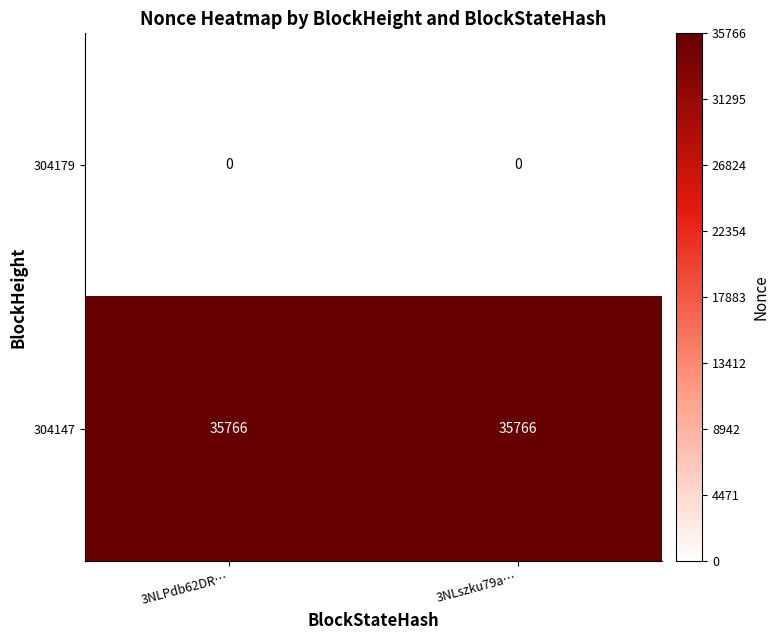

What is the difference between the highest and lowest values at 3NLPdb62DR…?

35766